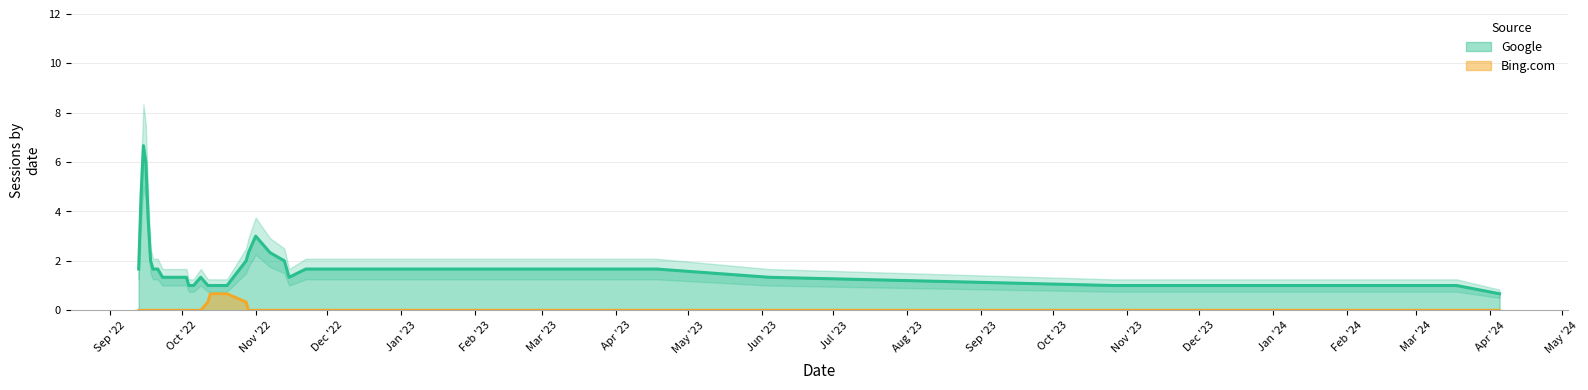

The value of Bing.com at 2022-09-29 is 0. True or false?

False